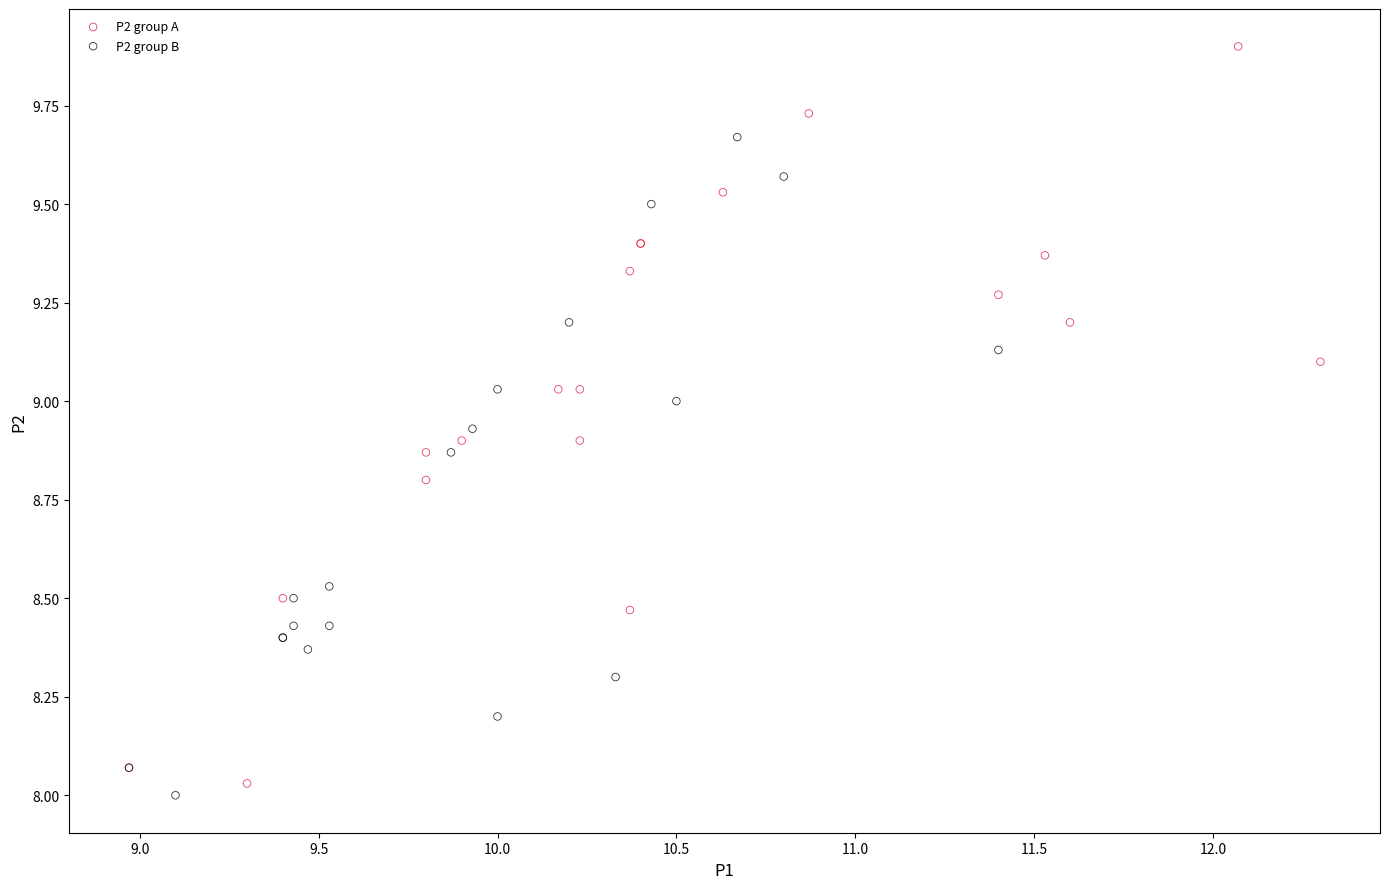

Which series contains the highest Y value?

P2 group A